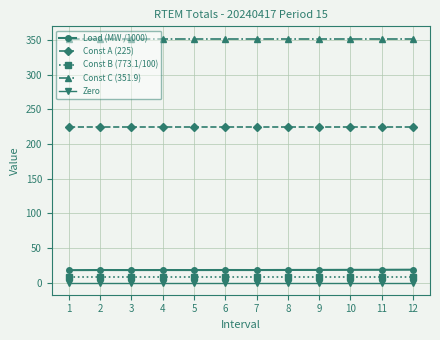

What are all the series names shown in the legend?

Load (MW /1000), Const A (225), Const B (773.1/100), Const C (351.9), Zero